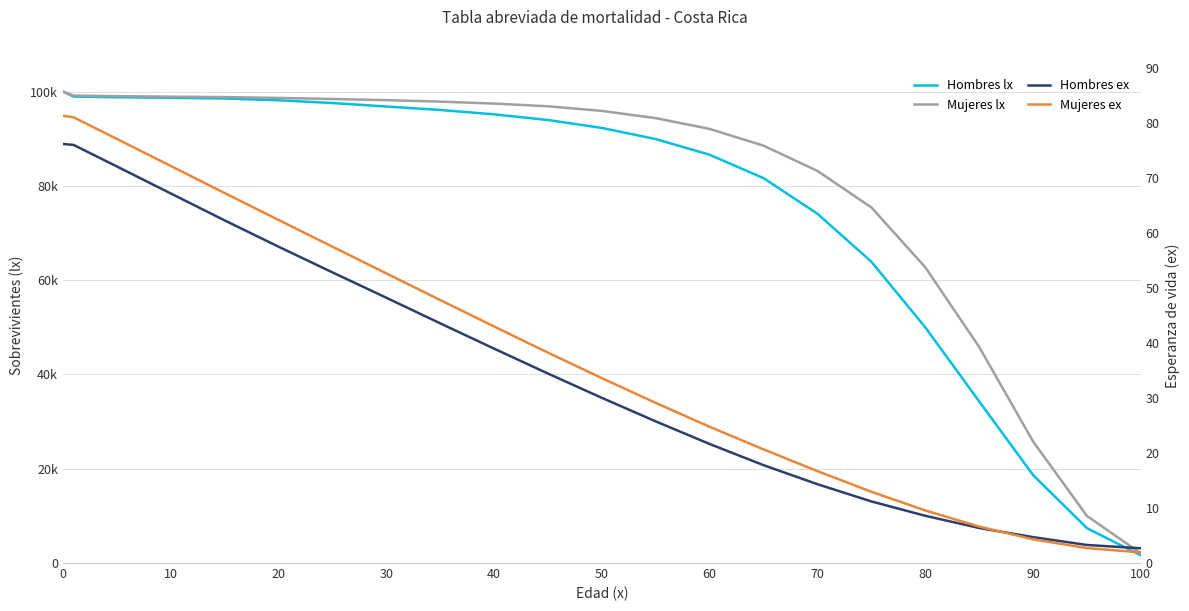

What is the difference between the second highest and minimum values in the Hombres ex series?

73.3